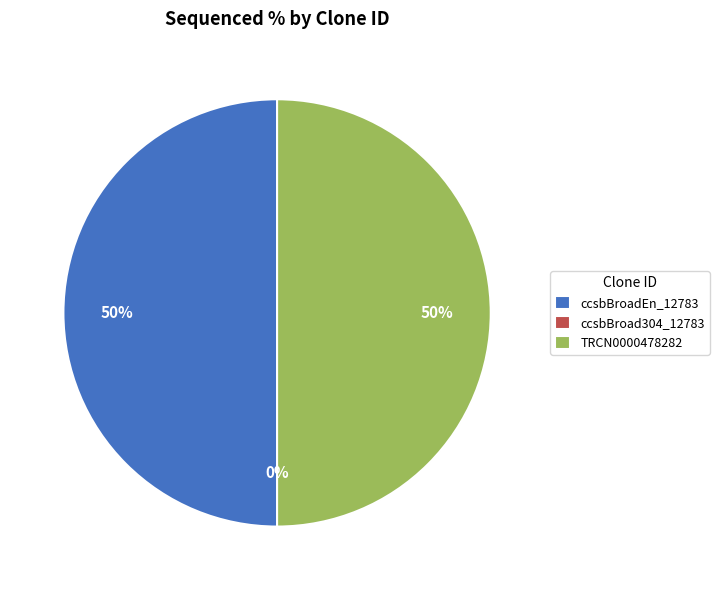

Which has a higher value, ccsbBroad304_12783 or ccsbBroadEn_12783?

ccsbBroadEn_12783